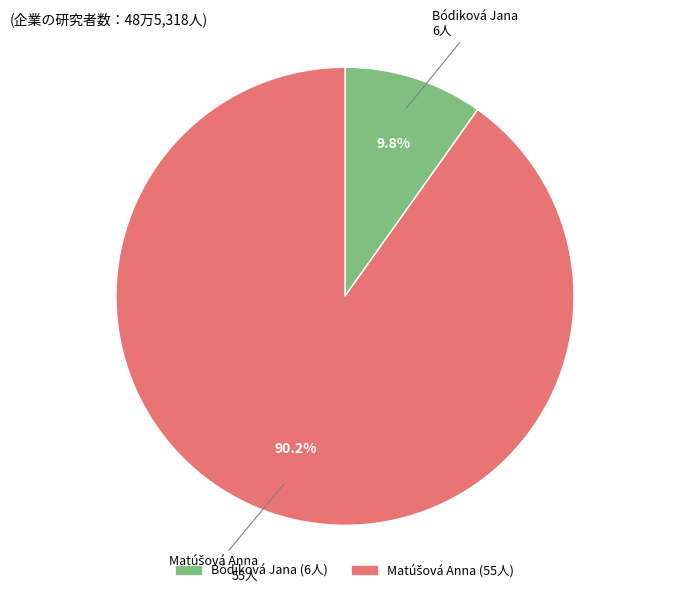

To the nearest percent, what is the difference between the largest and smallest slice percentages?

80%